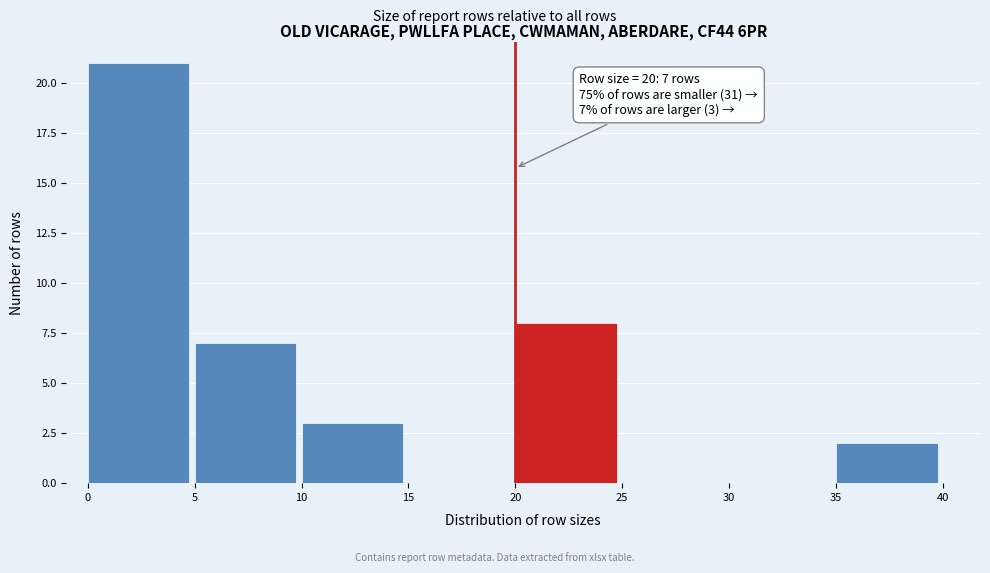

Which range on the x-axis has the tallest bar?

0 to 5